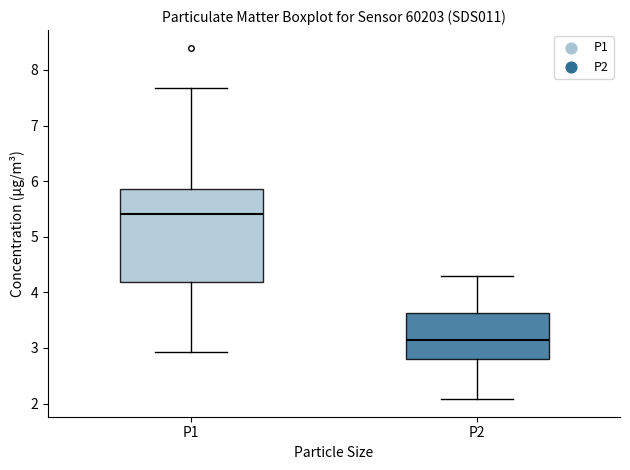

Which box is the tallest, from its lower edge to its upper edge?

P1